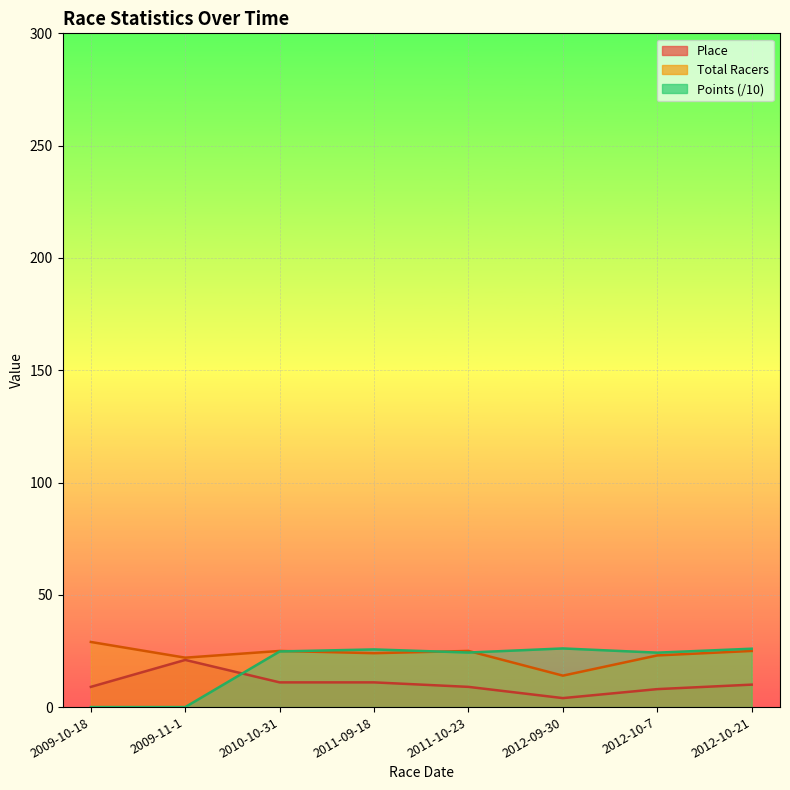

In Place, how many points are higher than both neighbors (excluding endpoints)?

1